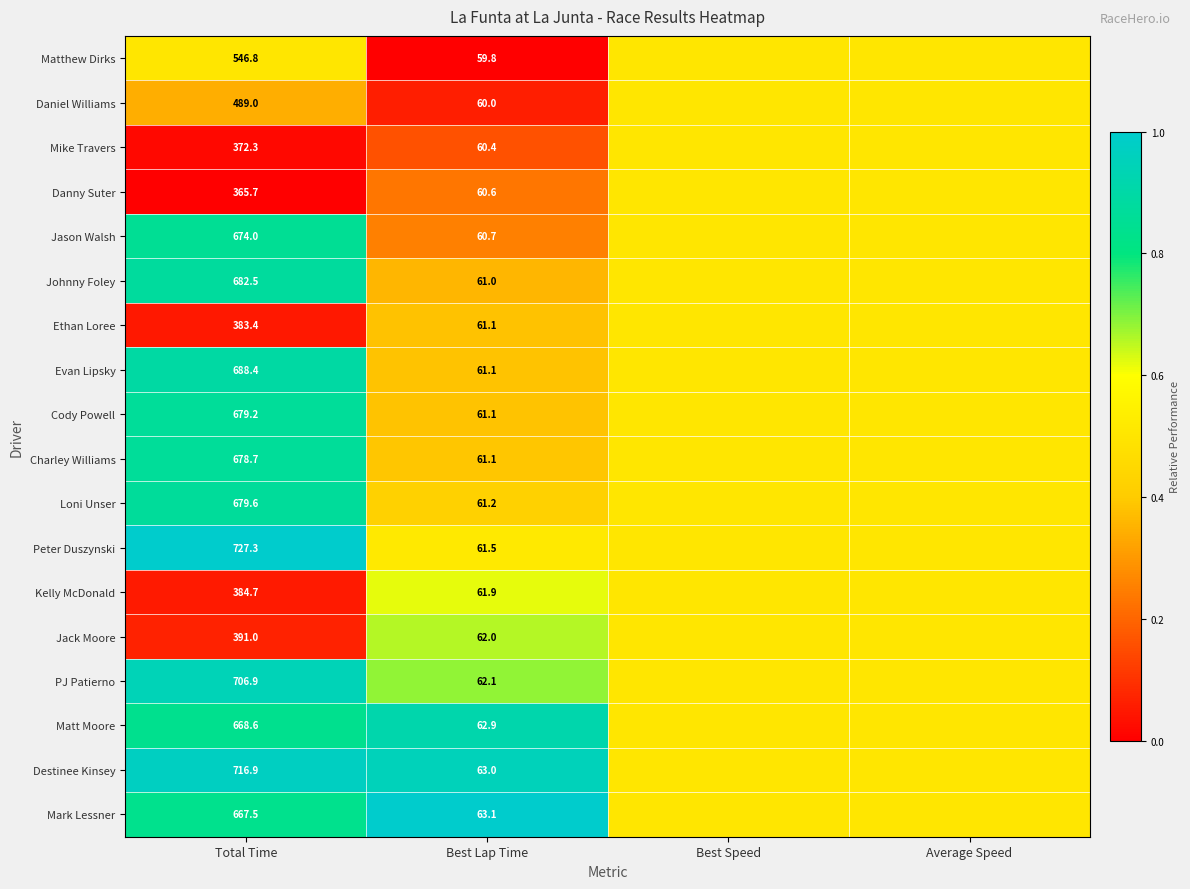

Is the value of PJ Patierno at Total Time greater than the value of Loni Unser at Best Lap Time?

Yes